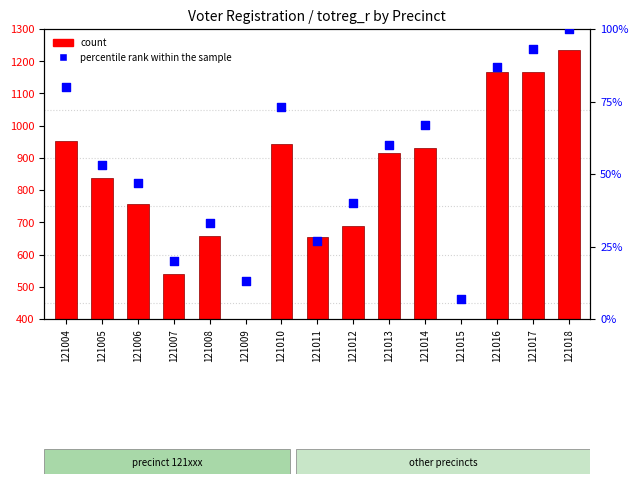

Is the value of count at 121007 greater than the value of percentile rank within the sample at 121009?

Yes